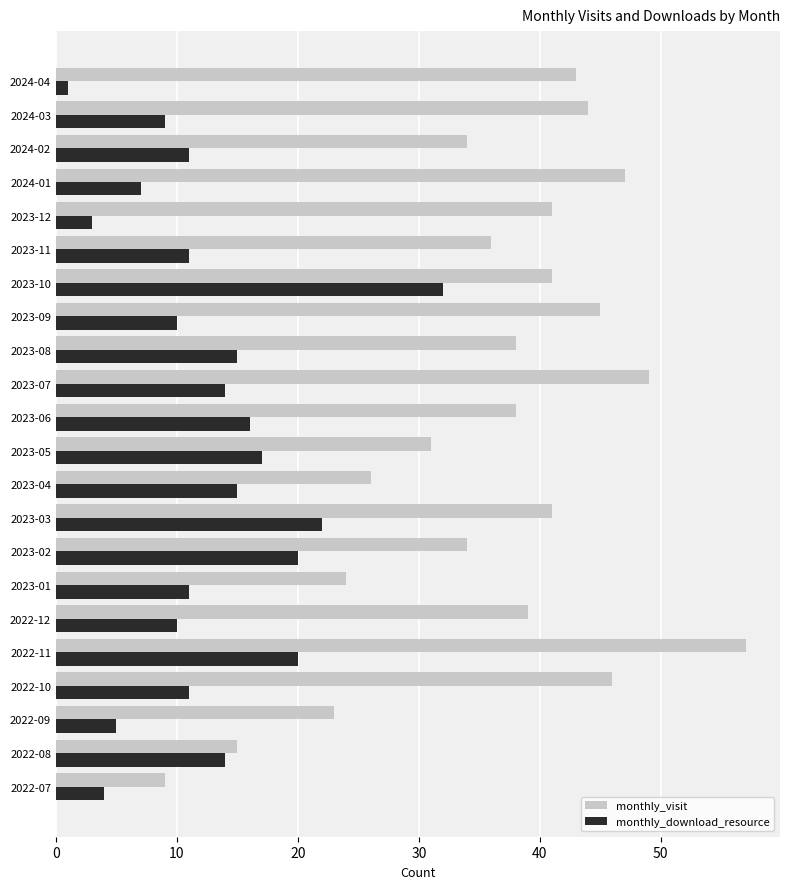

What is the approximate value of monthly_download_resource at 2023-01?

11